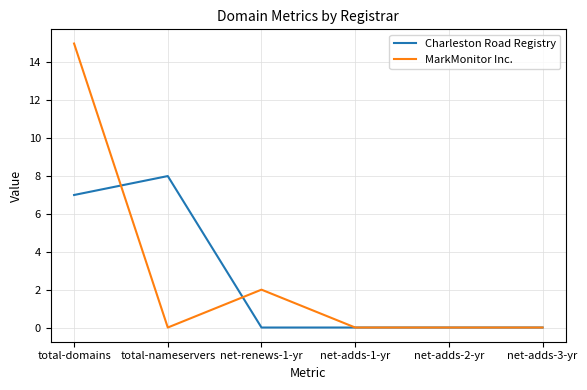

At which label is Charleston Road Registry closest to 4?

total-domains